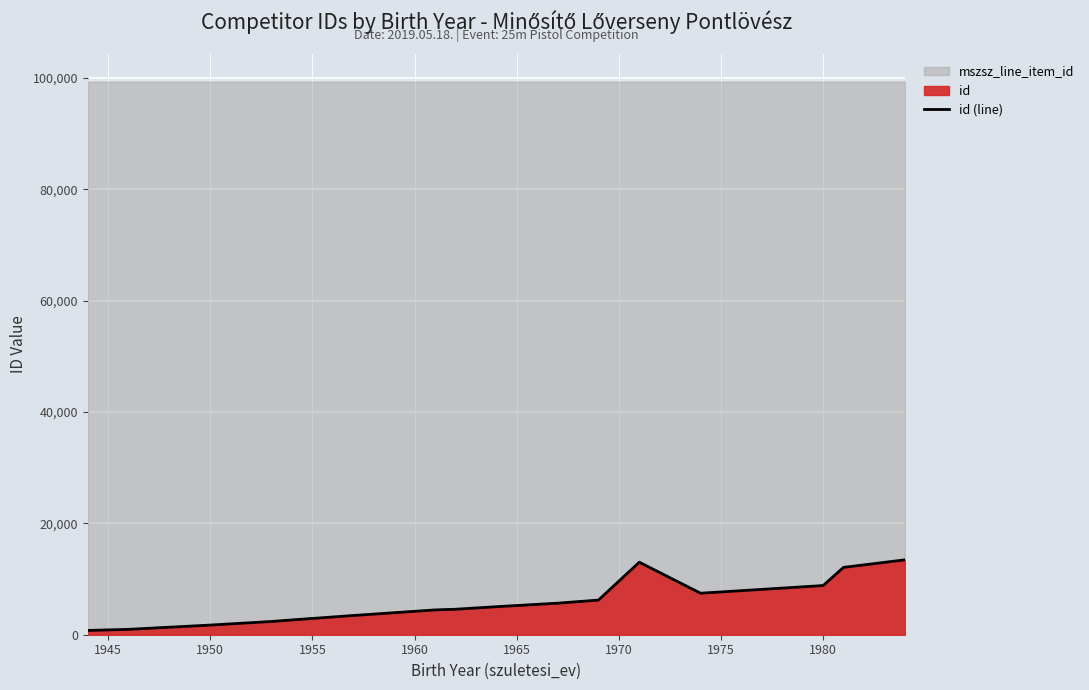

What is the value of the 15th point from the left?

12092